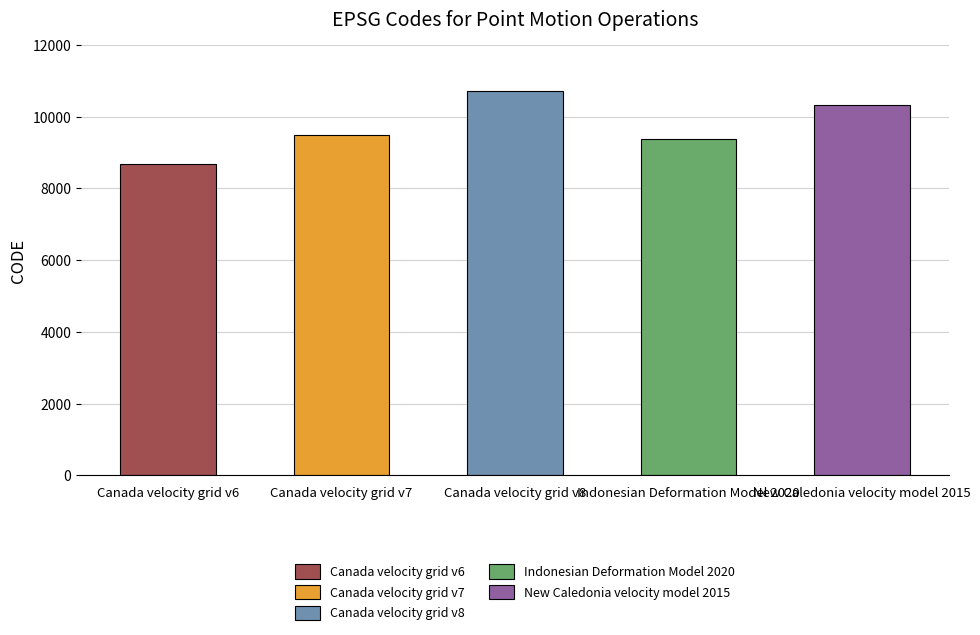

What is the value of the 4th bar from the left?

9375